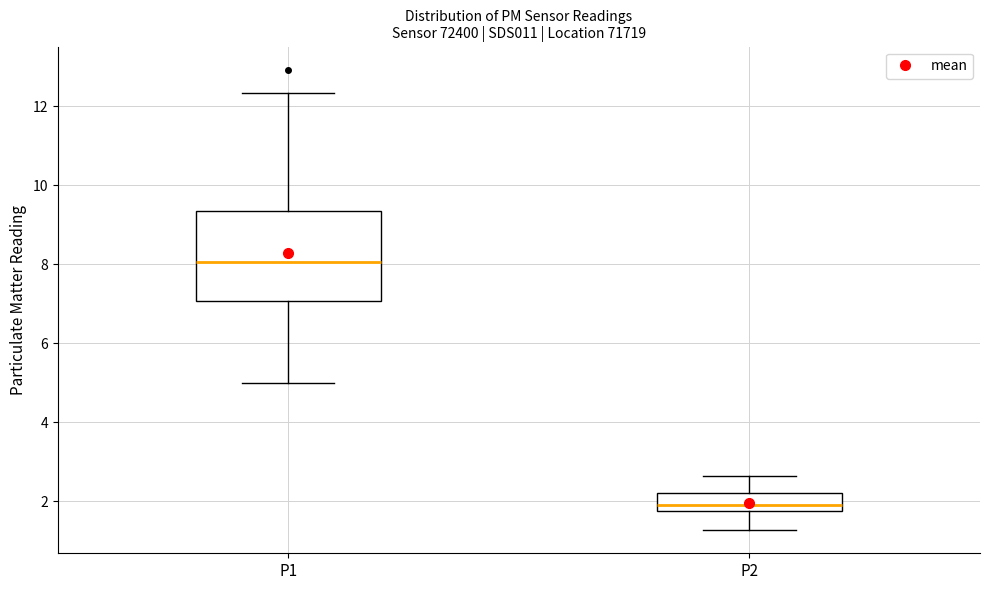

Where does the upper whisker of the box for P1 end on the y-axis? The values are not printed on the chart, so give them approximately, as read against the axis.

12.4